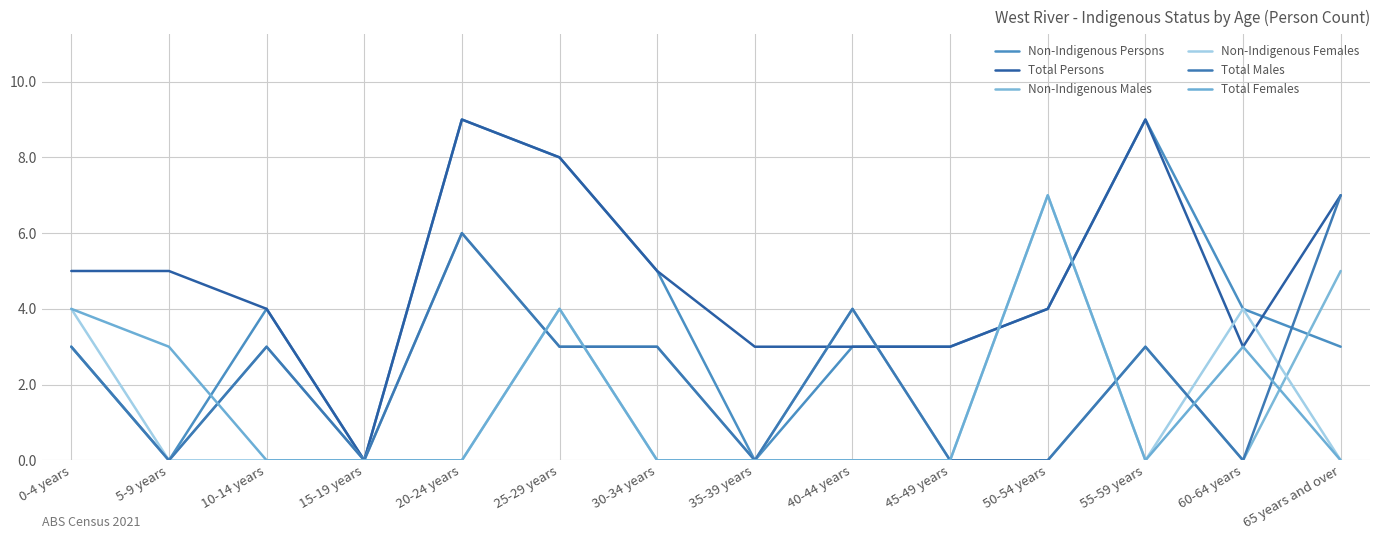

Between 0-4 years and 45-49 years, which is larger?

0-4 years